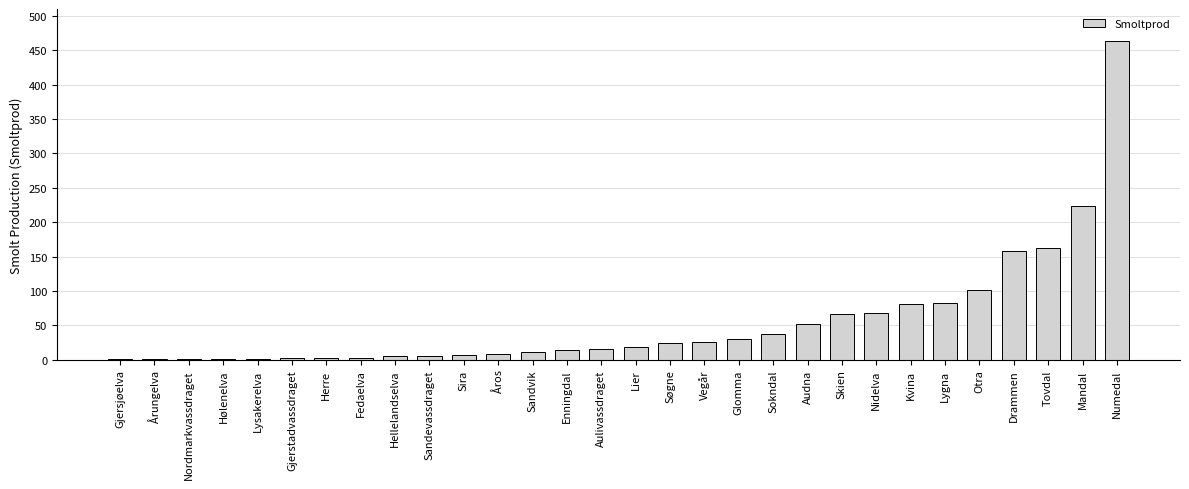

At which label is the value closest to 232?

Mandal